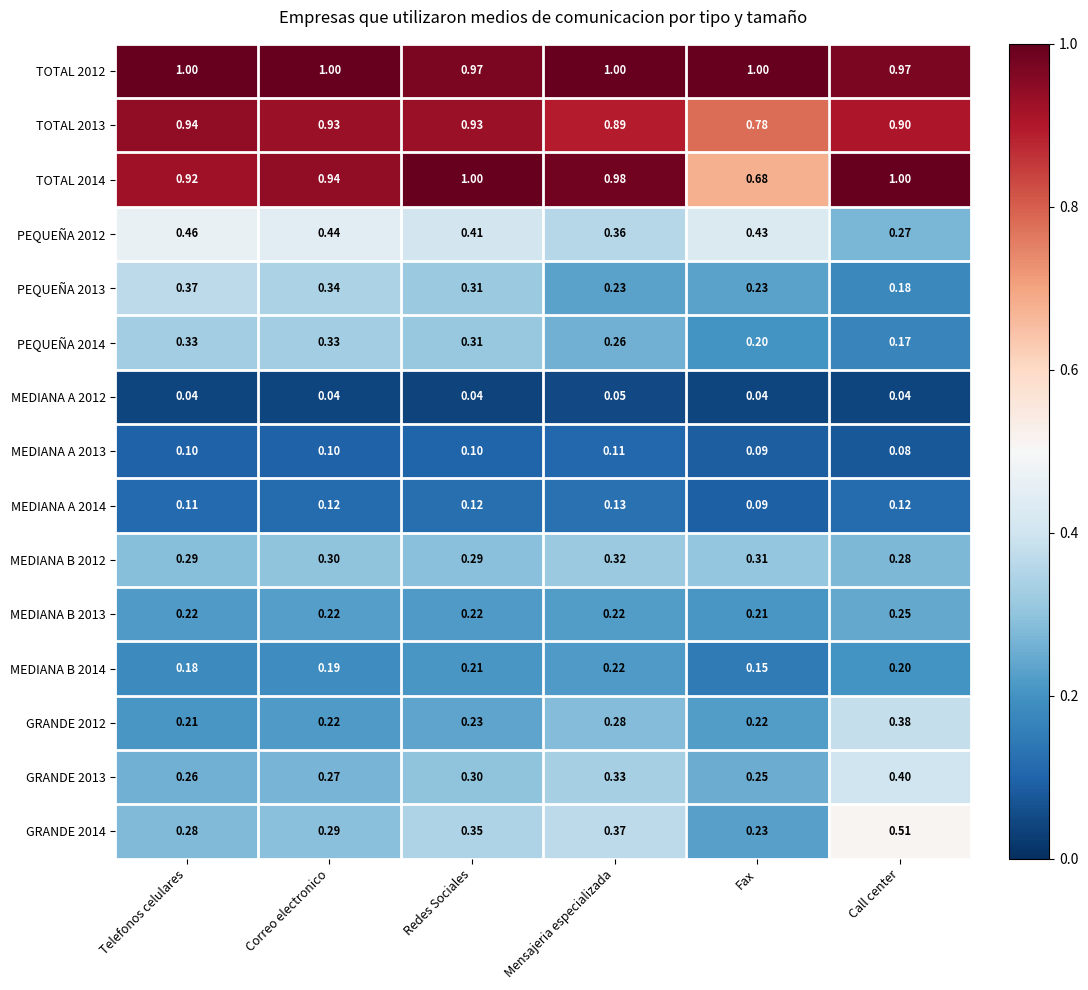

At how many categories does at least one series exceed 0?

6